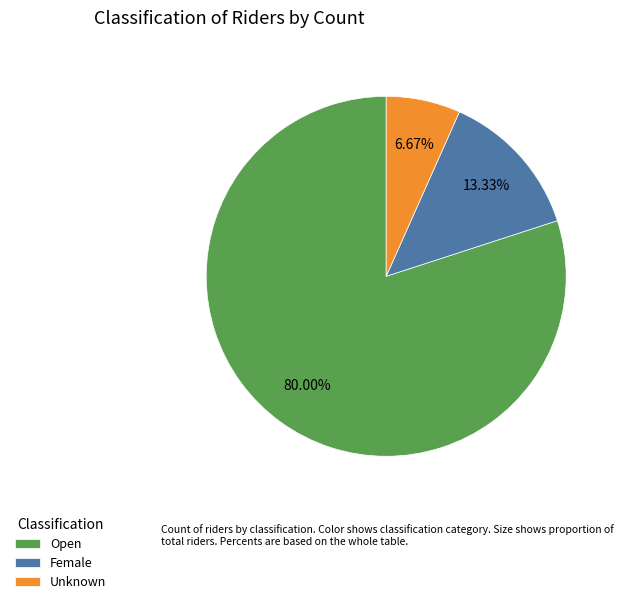

To the nearest percent, what portion does Female represent?

13%